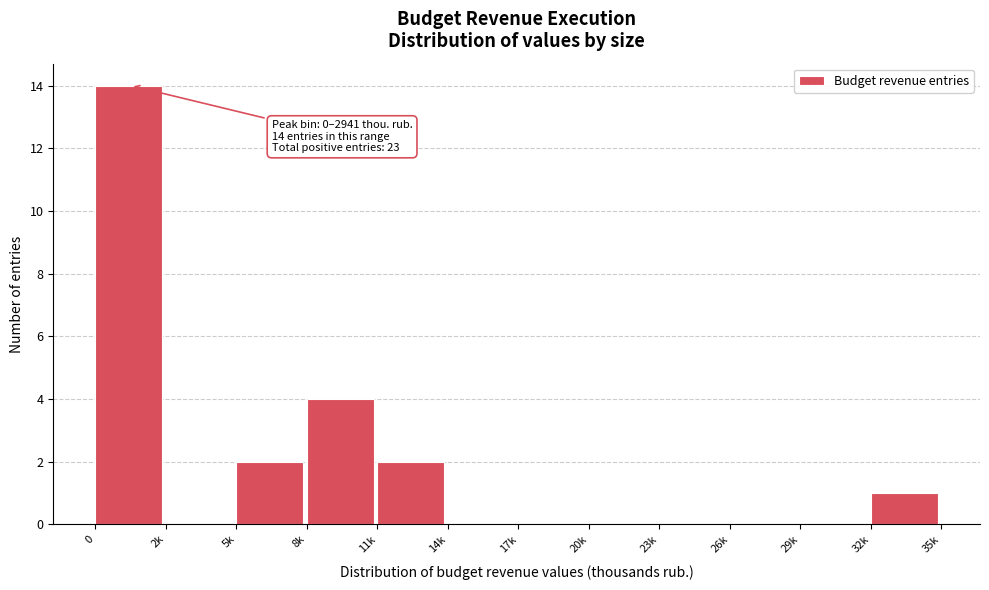

Reading left to right, transcribe all the data shown in this chart.

0=14	2k=0	5k=2	8k=4	11k=2	14k=0	17k=0	20k=0	23k=0	26k=0	29k=0	32k=1